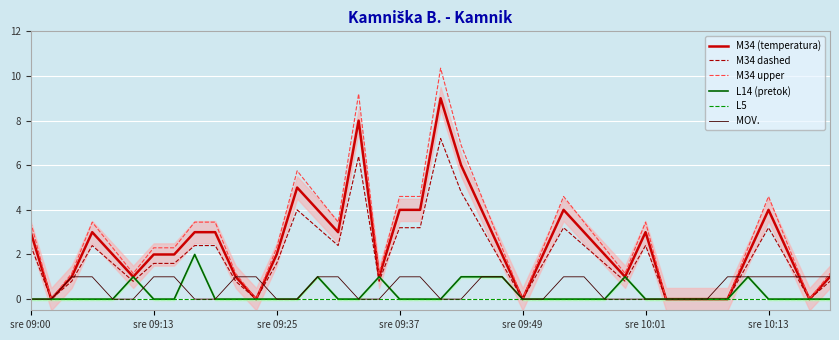

The MOV. series shows 1.0 at 27. True or false?

True